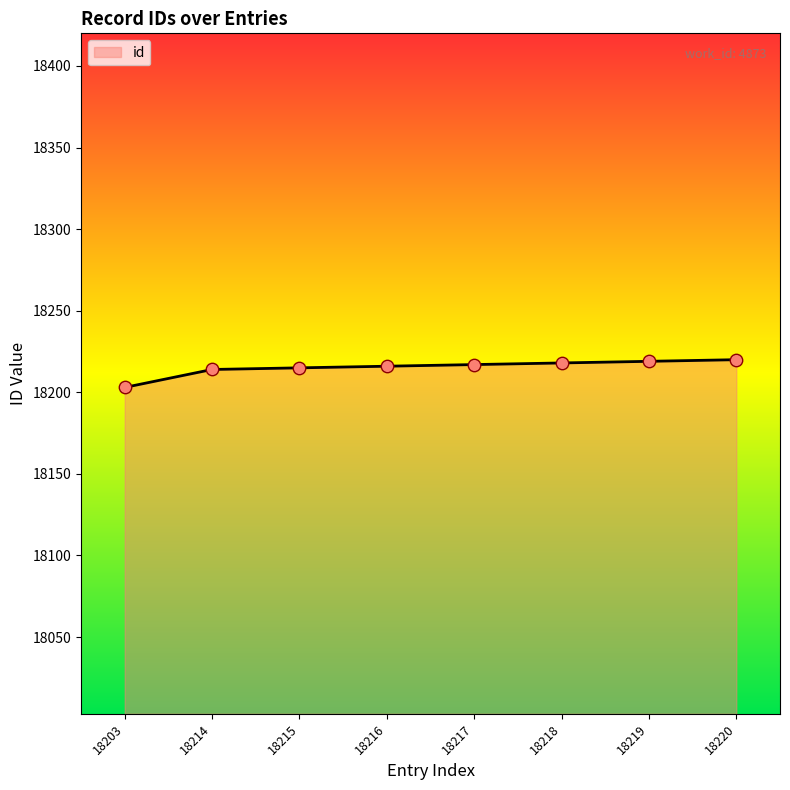

Approximately how many times larger is the value at 18217 compared to 18216?

1.0